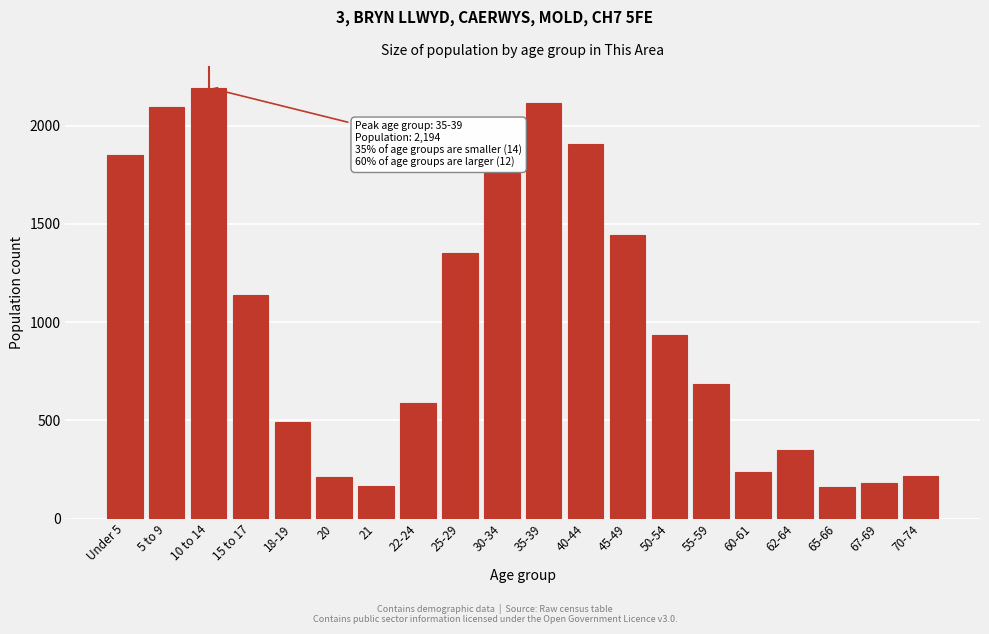

At which label is the value closest to 1176?

15 to 17